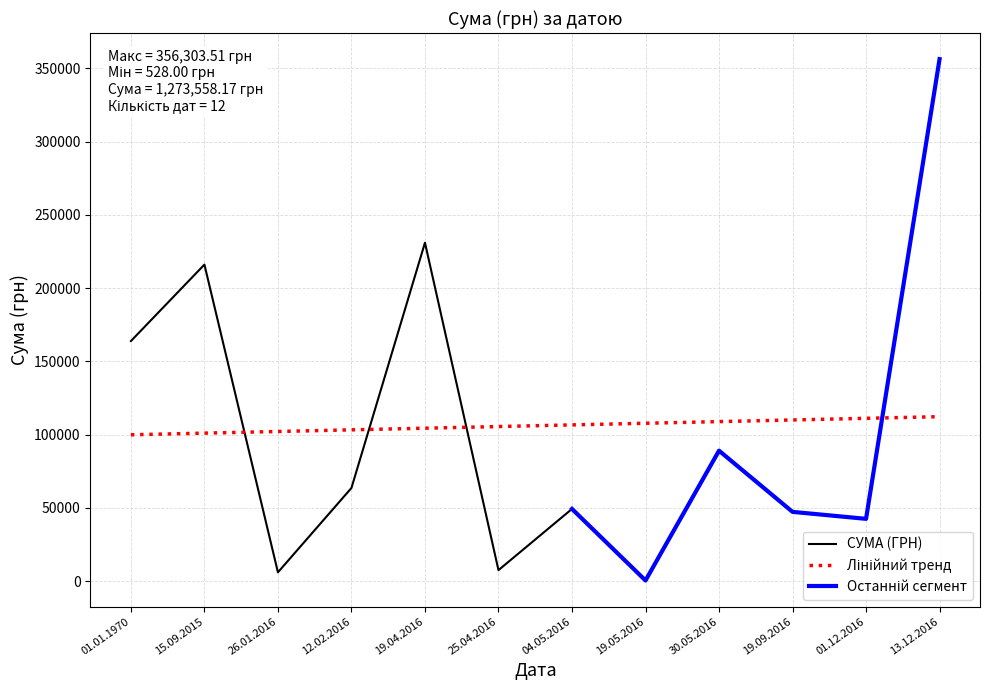

At which label is СУМА (ГРН) closest to 178415?

01.01.1970